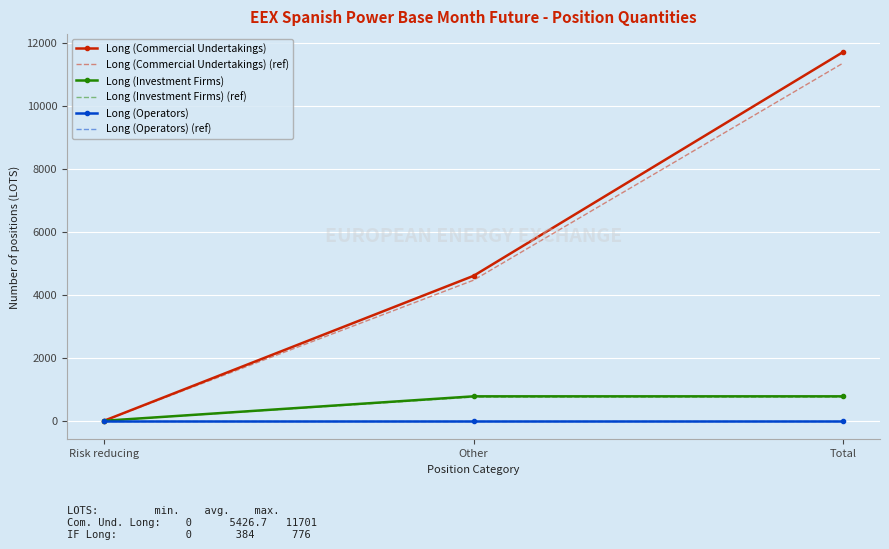

What are all the series names shown in the legend?

Long (Commercial Undertakings), Long (Commercial Undertakings) (ref), Long (Investment Firms), Long (Investment Firms) (ref), Long (Operators), Long (Operators) (ref)